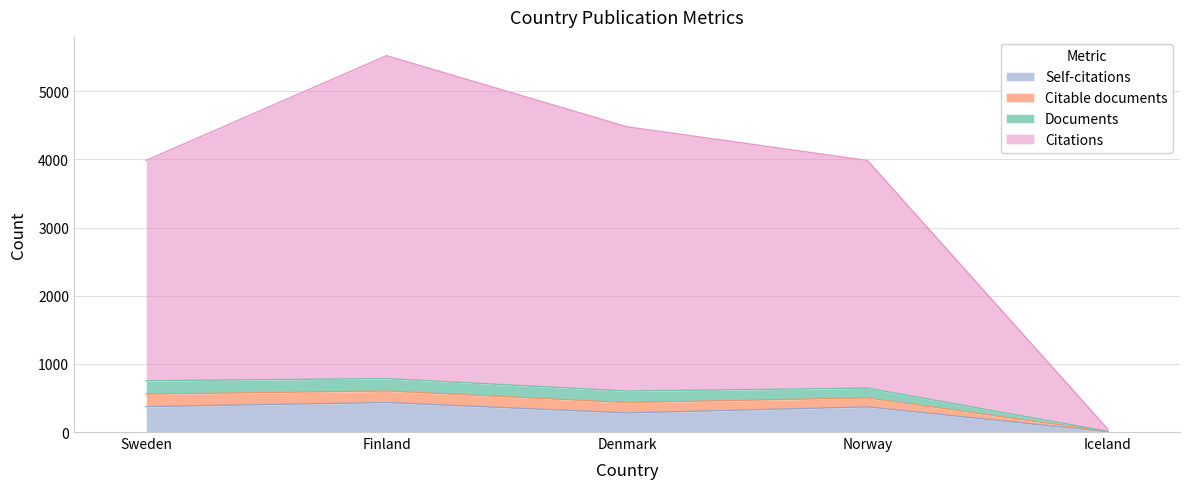

The Self-citations series shows 279 at Denmark. True or false?

True